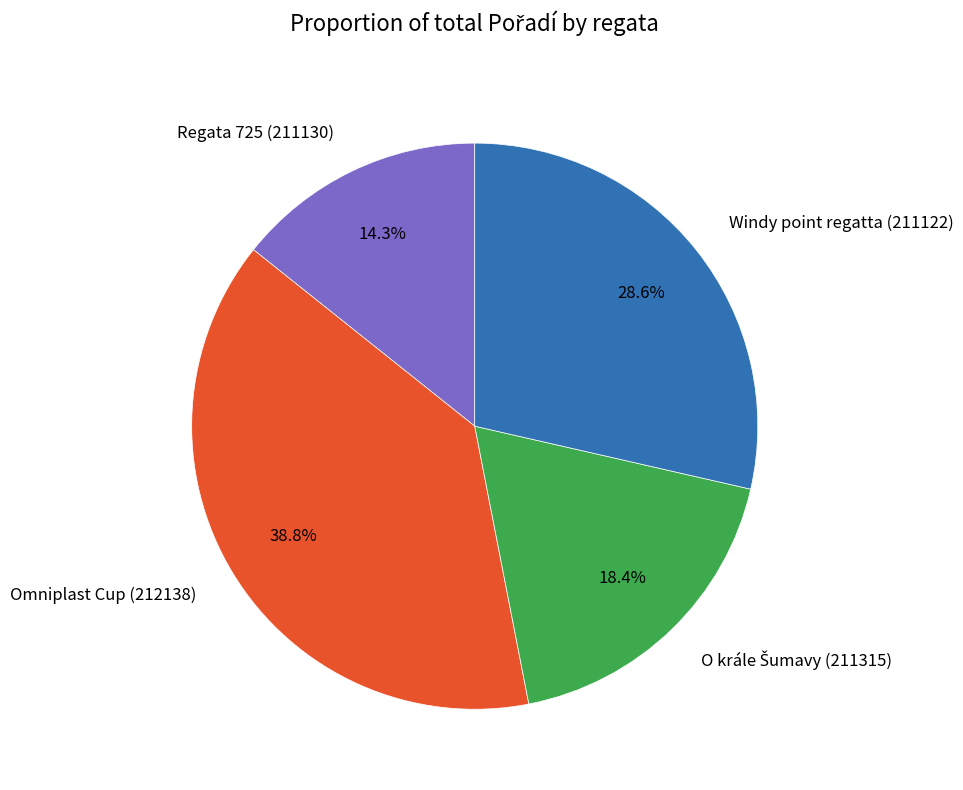

To the nearest percent, what portion does Windy point regatta (211122) represent?

29%